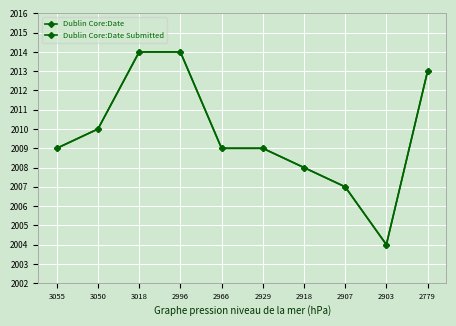

How many Dublin Core:Date values are between 2008 and 2013?

6